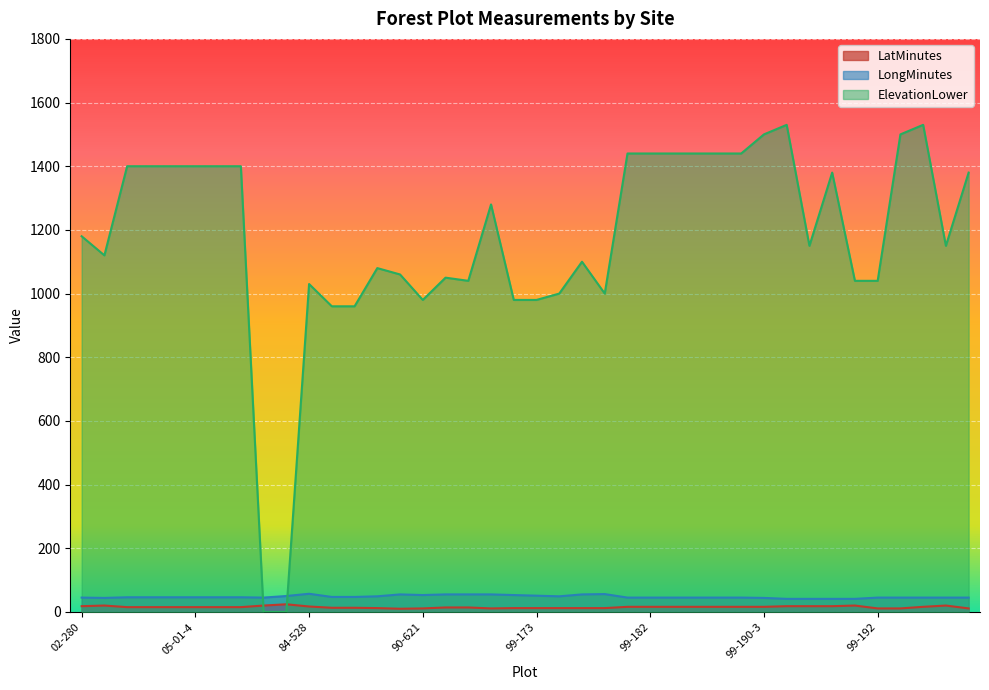

Between 99-193 and 05-01-1, which is larger?

05-01-1